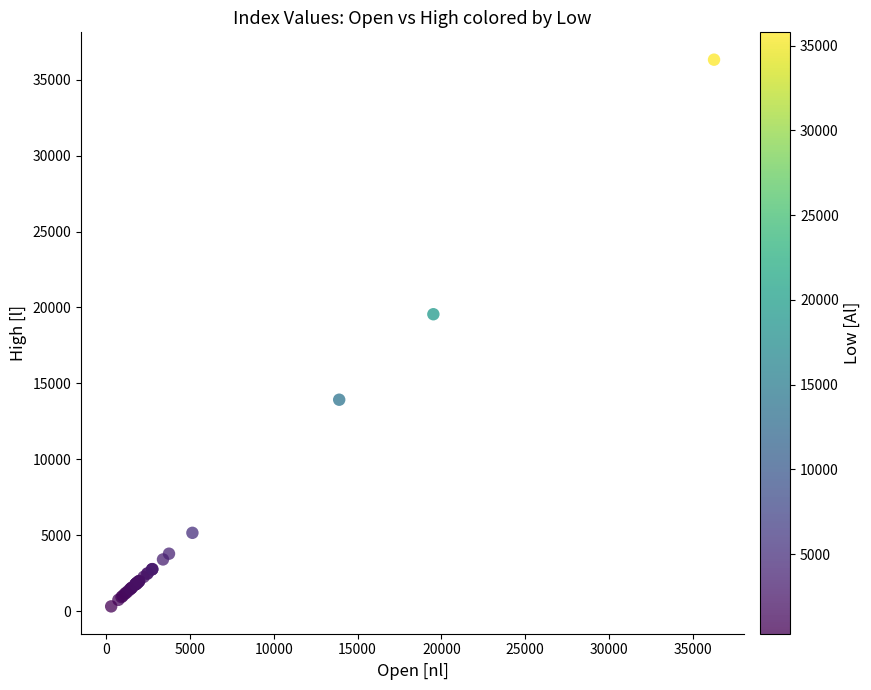

What Y value in the scatter plot is closest to 18317?

19556.3